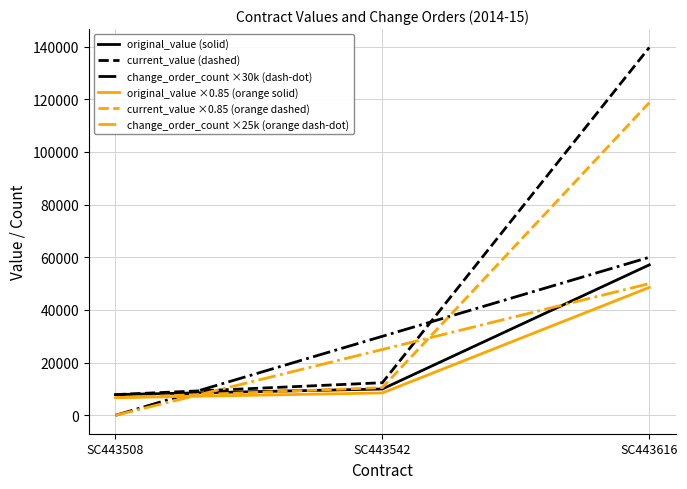

What are all the series names shown in the legend?

original_value (solid), current_value (dashed), change_order_count ×30k (dash-dot), original_value ×0.85 (orange solid), current_value ×0.85 (orange dashed), change_order_count ×25k (orange dash-dot)